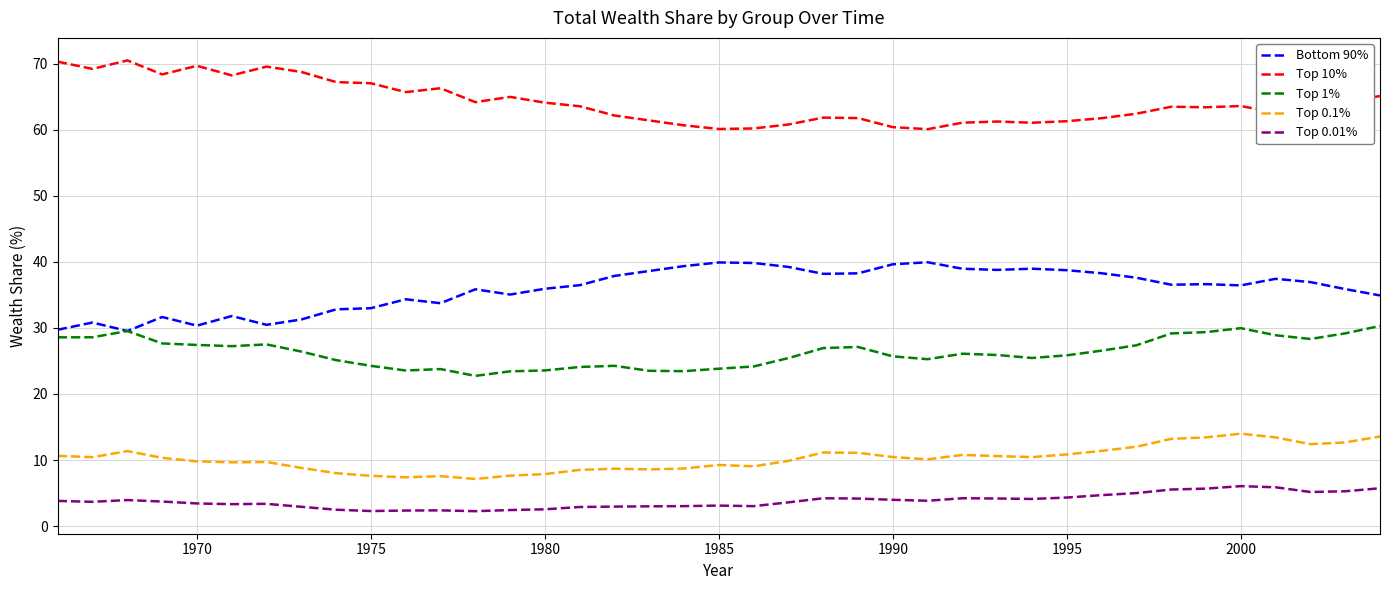

Rank the series by their maximum value, from highest to lowest.

Top 10%, Bottom 90%, Top 1%, Top 0.1%, Top 0.01%